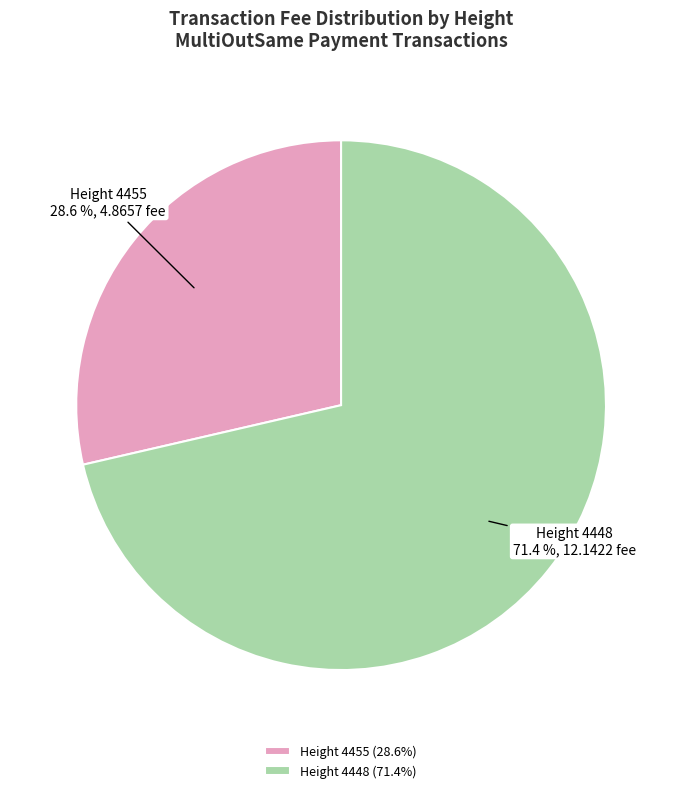

What percentage is the Height 4448 slice, to the nearest percent?

71%